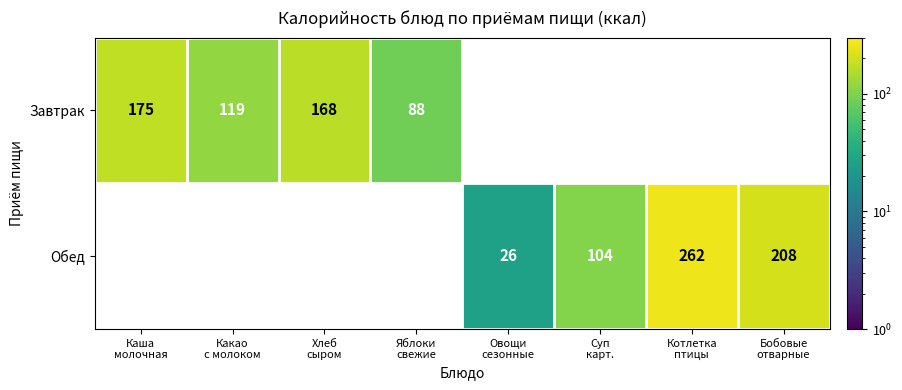

Which label corresponds to the smallest value in the chart?

Овощи
сезонные